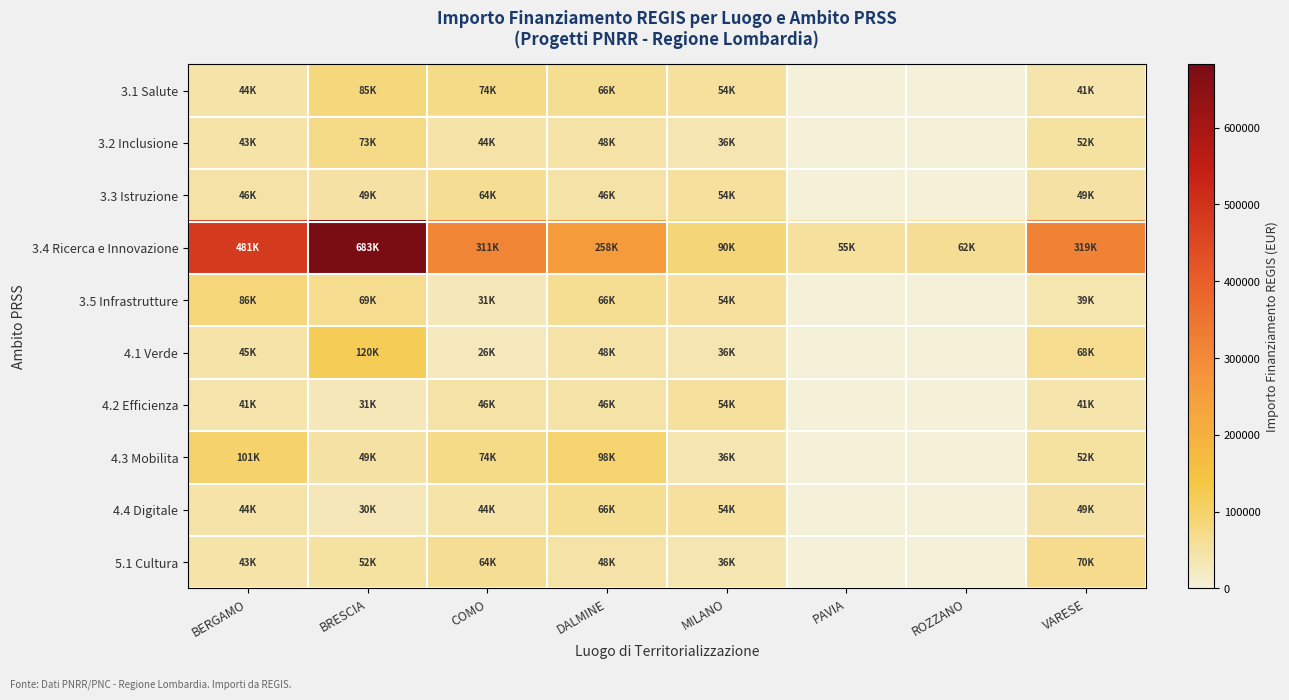

What is the difference between the highest and lowest values at MILANO?

54144.9